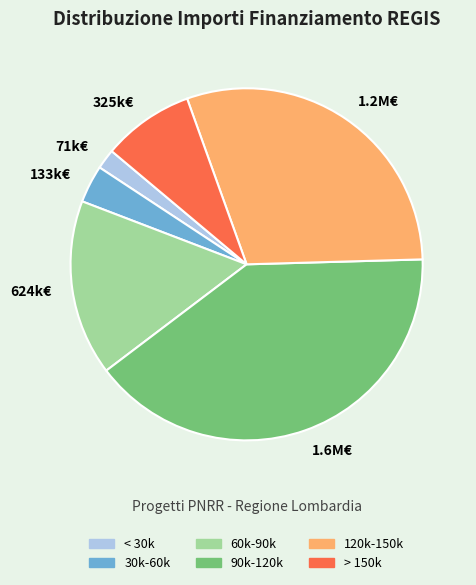

Which category has the biggest portion of the pie?

90k-120k